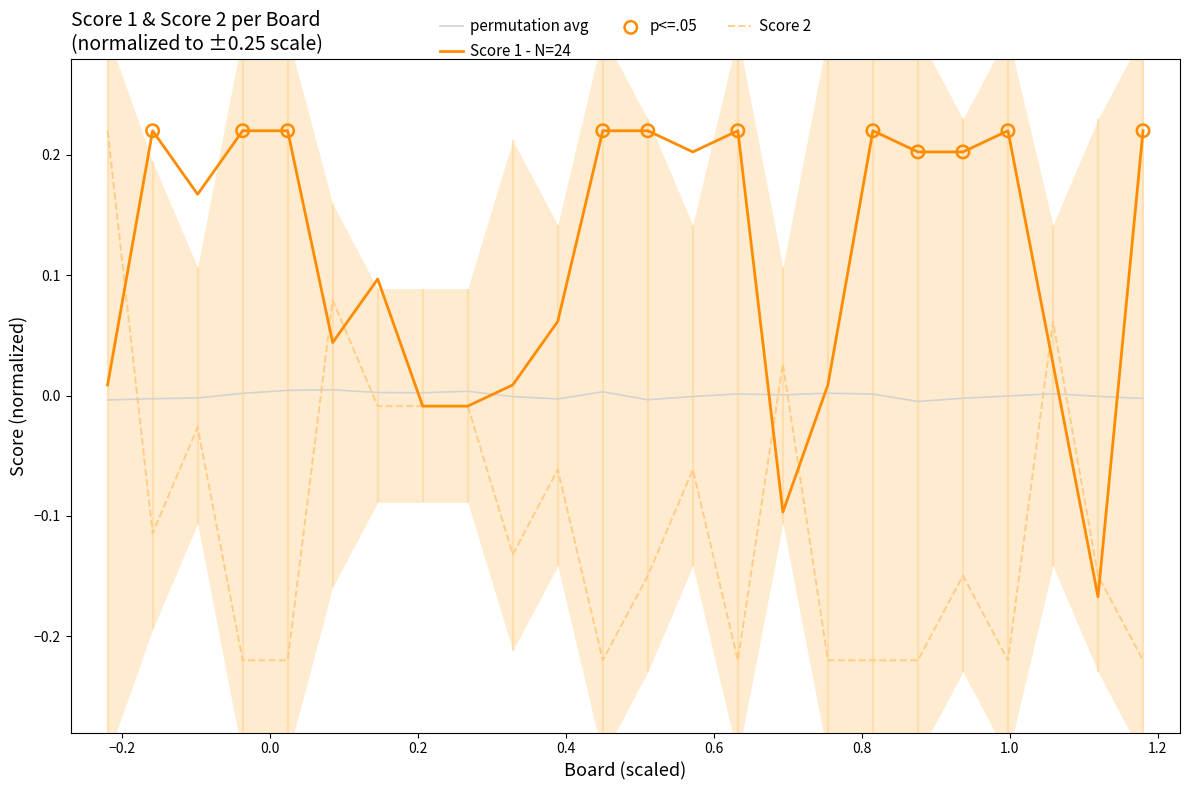

Which series contains the highest Y value?

Score 1